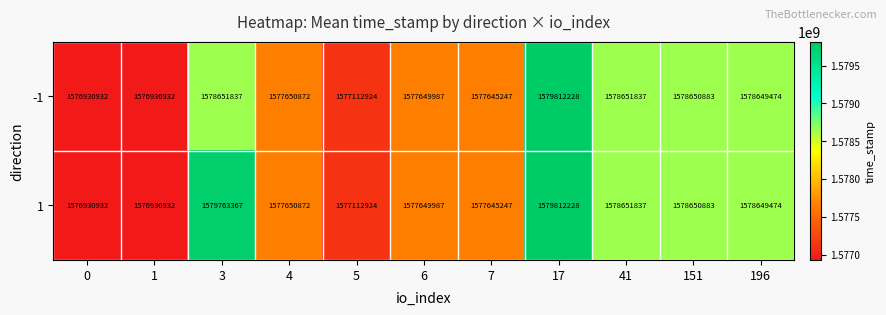

The -1 series shows 1578650883 at 151. True or false?

True